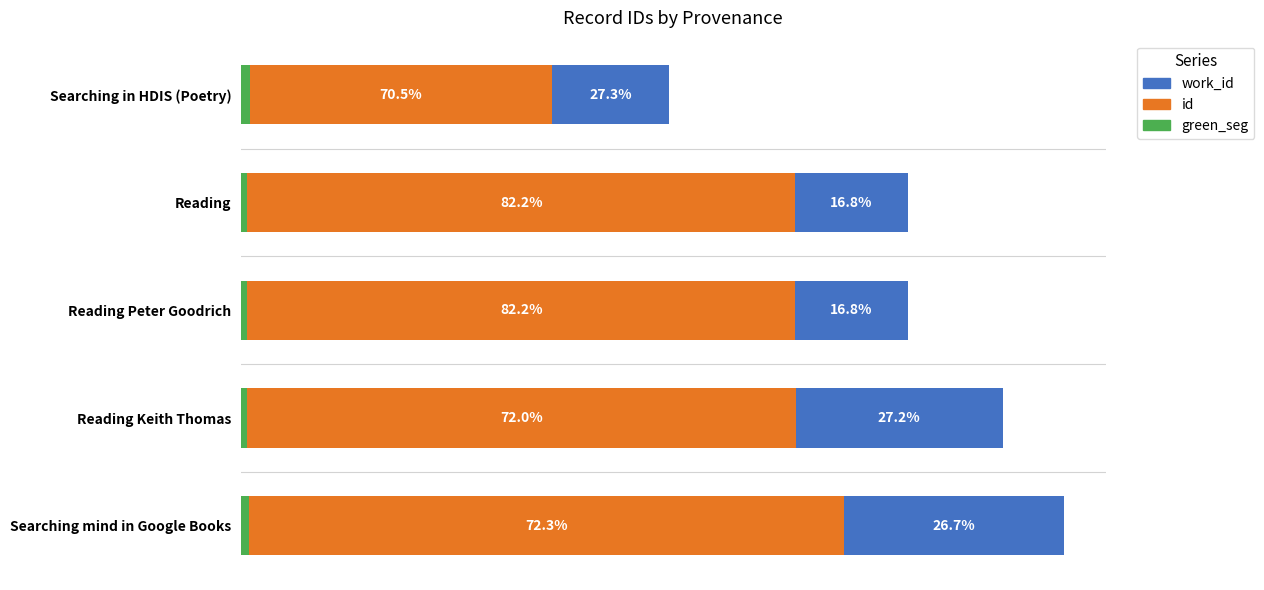

What are all the series names shown in the legend?

work_id, id, green_seg